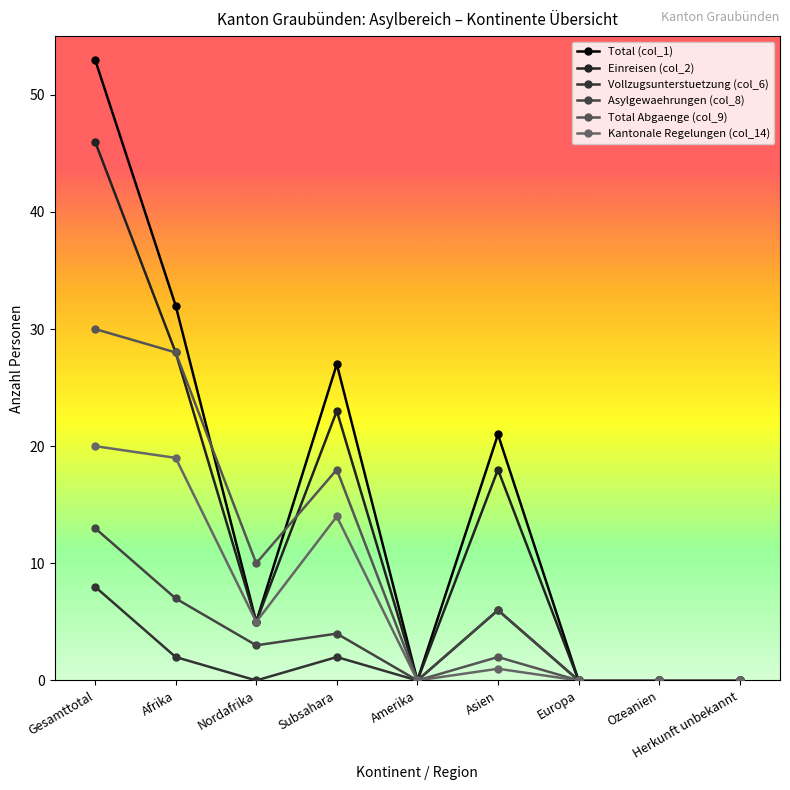

True or false: Total Abgaenge (col_9) has more than 1 interior local peaks.

True